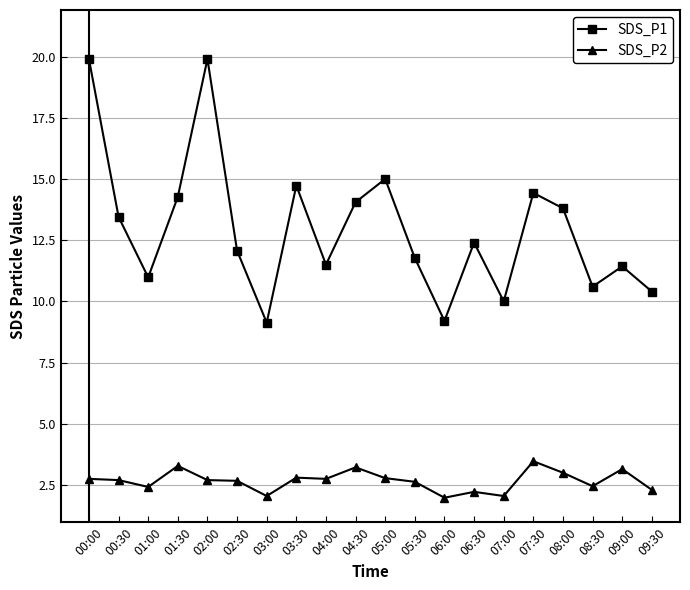

At which category does SDS_P2 reach its first local valley?

01:00